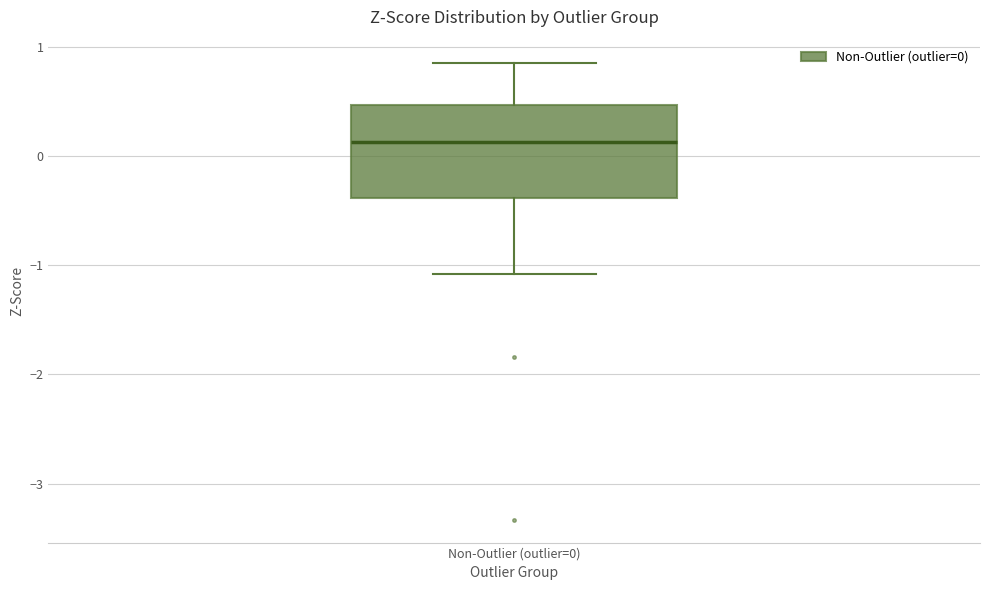

Where does the upper whisker of the box for Non-Outlier (outlier=0) end on the y-axis? The values are not printed on the chart, so give them approximately, as read against the axis.

0.9